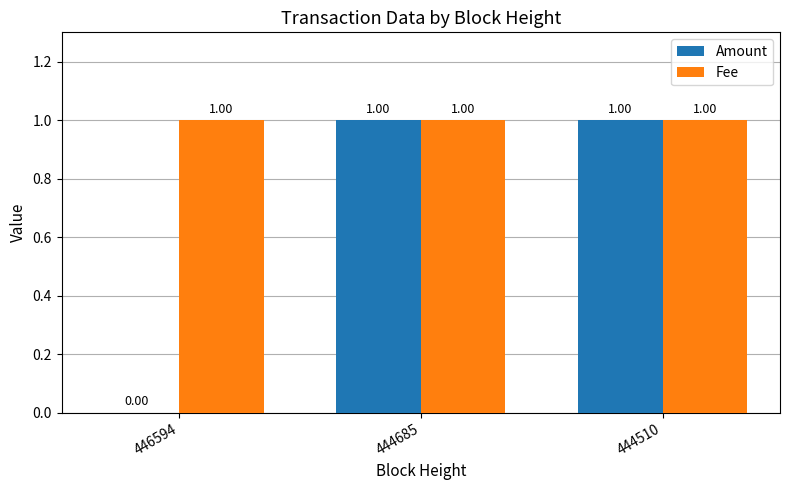

What is the sum of all Fee values?

3